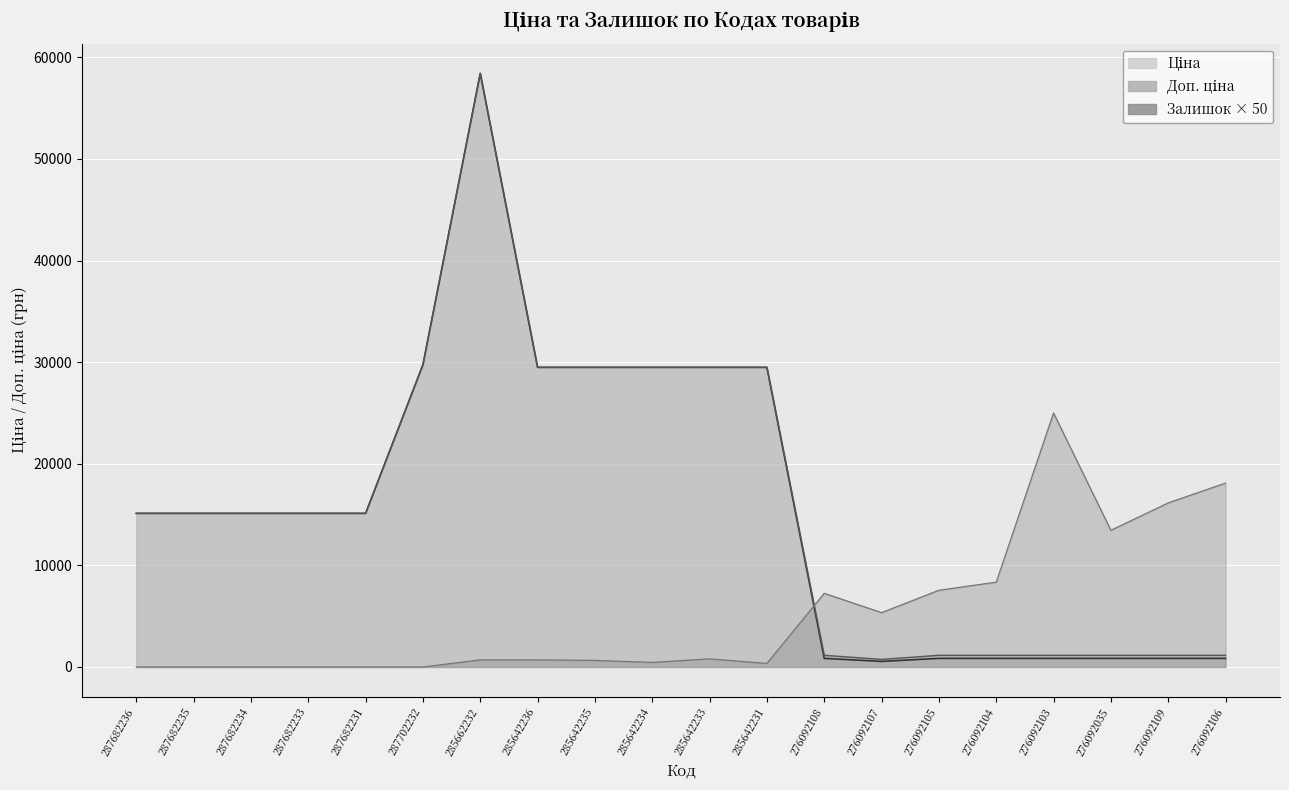

What is the maximum value shown in the chart?

58426.5